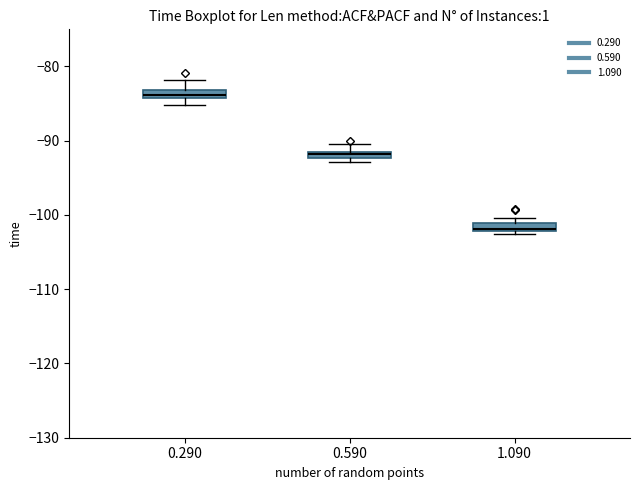

Where is the lower edge of the box at x = 1.090 on the y-axis? The values are not printed on the chart, so give them approximately, as read against the axis.

-102